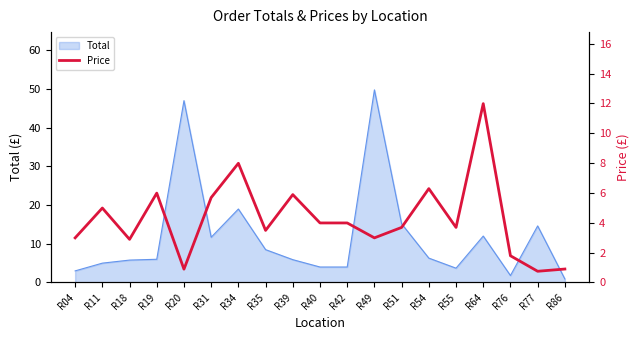

Which label corresponds to the smallest value in the chart?

R77